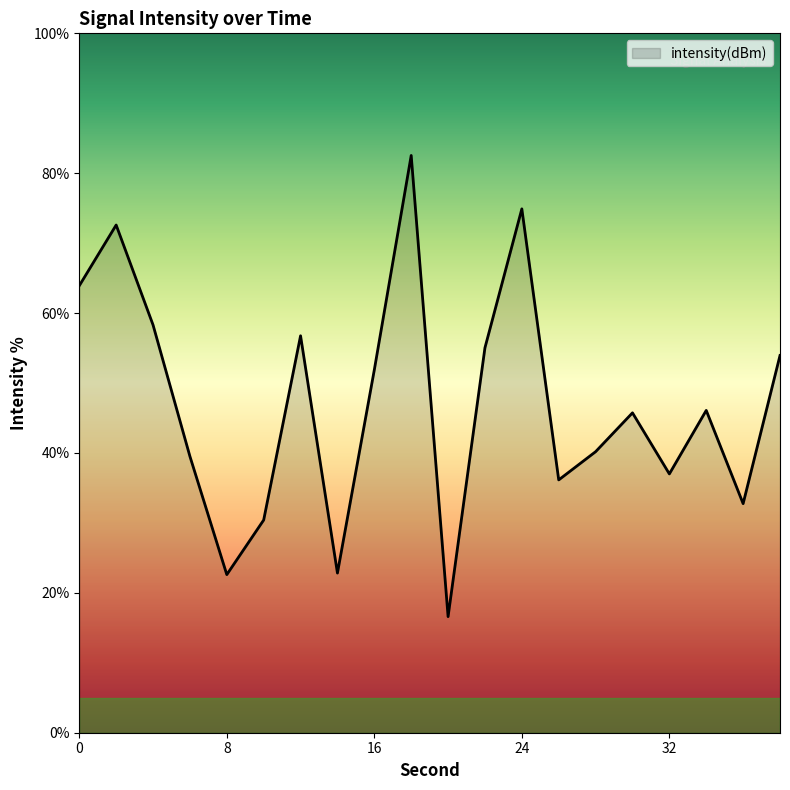

What is the difference between the maximum and minimum values?

65.9